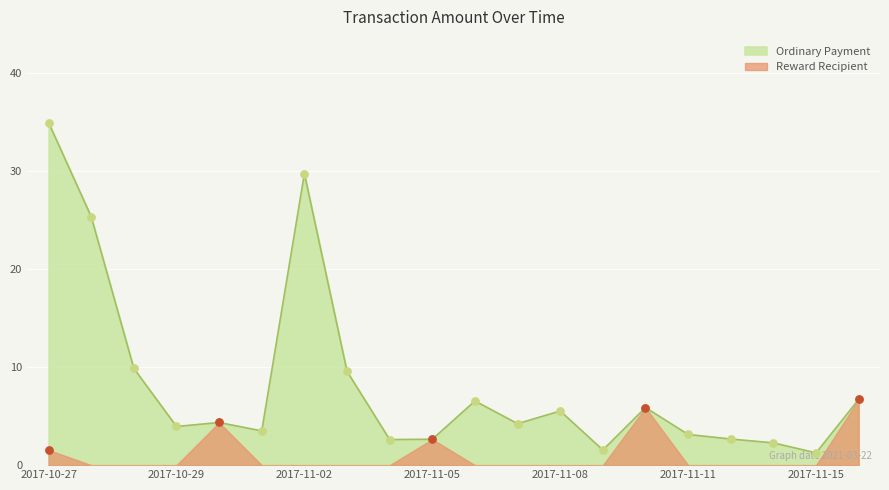

What is the change in value from 2017-11-15 to 2017-11-16?

+5.4